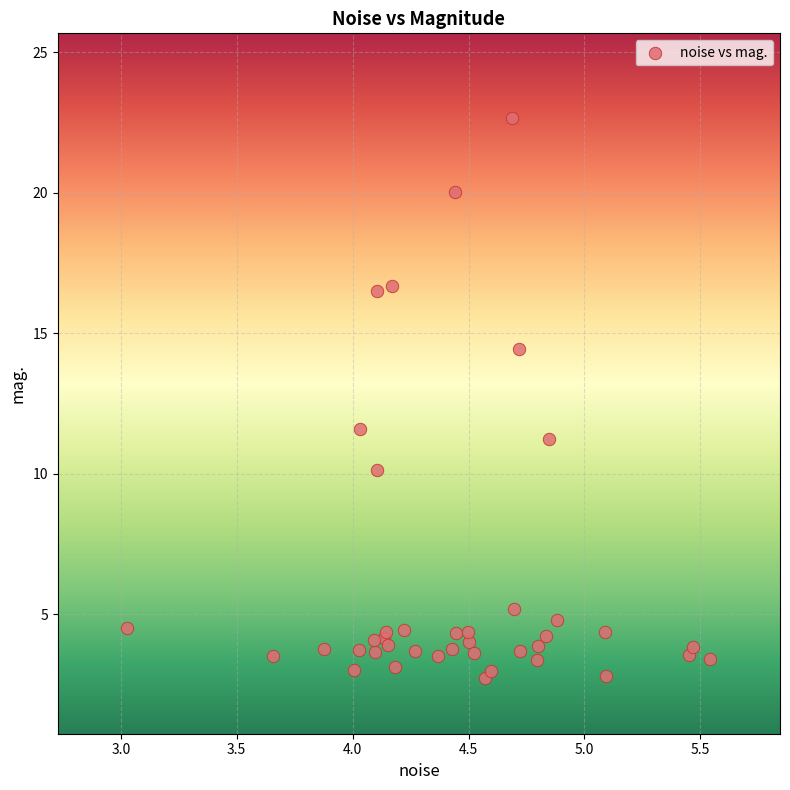

What Y value in the scatter plot is closest to 12?

11.6